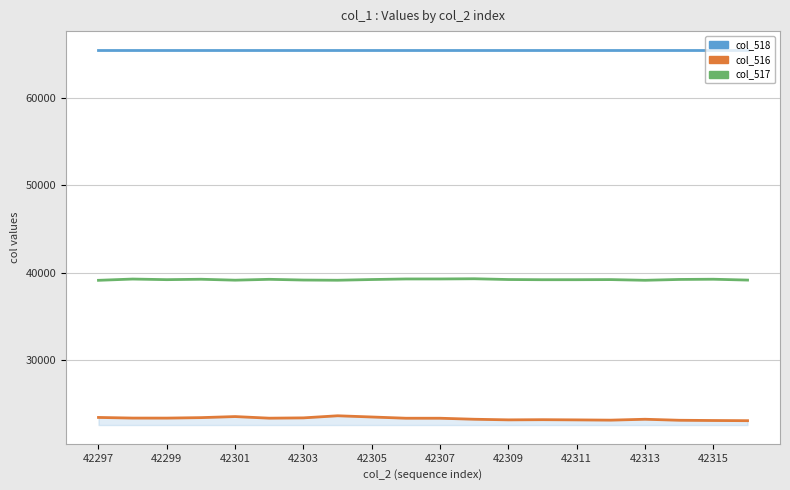

List the series in order of their peak value, lowest first.

col_516, col_517, col_518